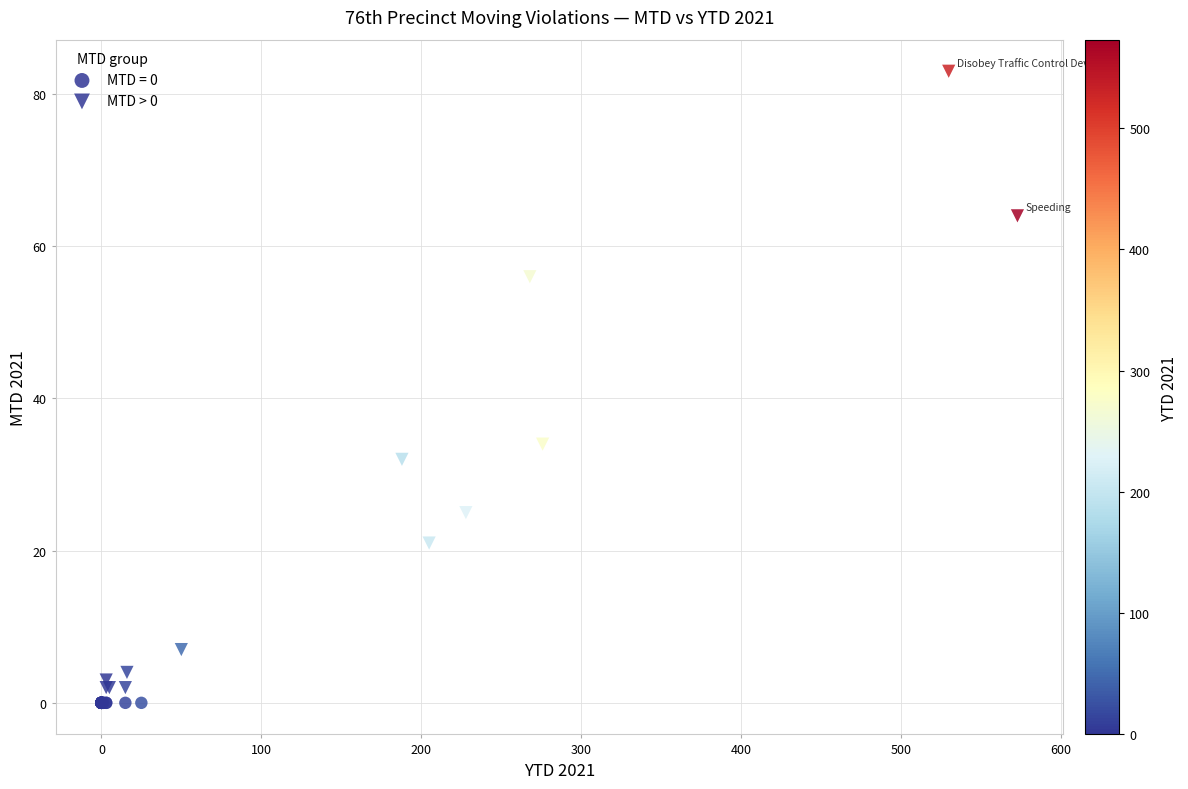

Which series reaches the maximum Y coordinate?

MTD > 0